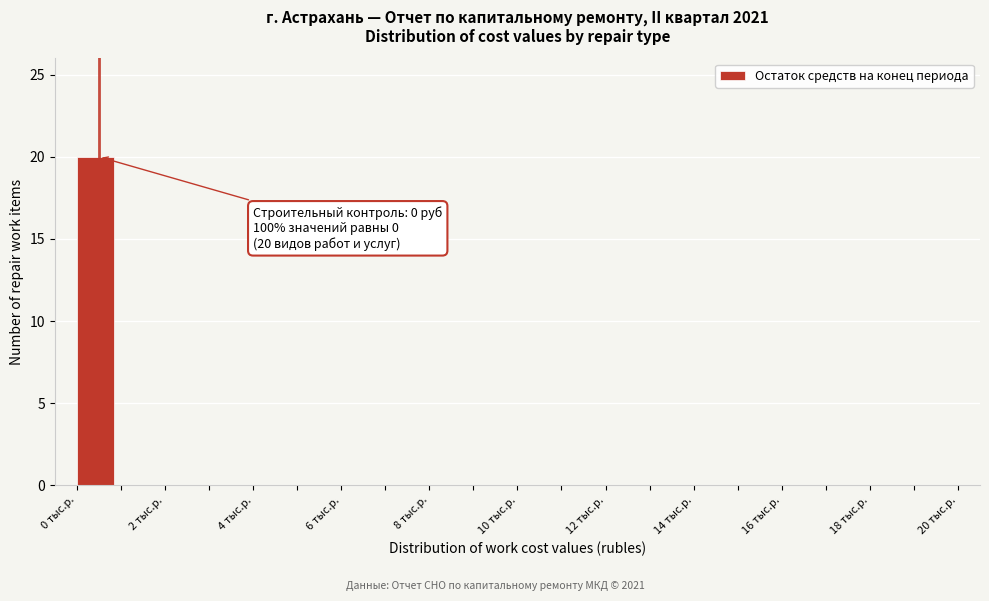

Over which range of the x-axis is the bar tallest?

0 to 1